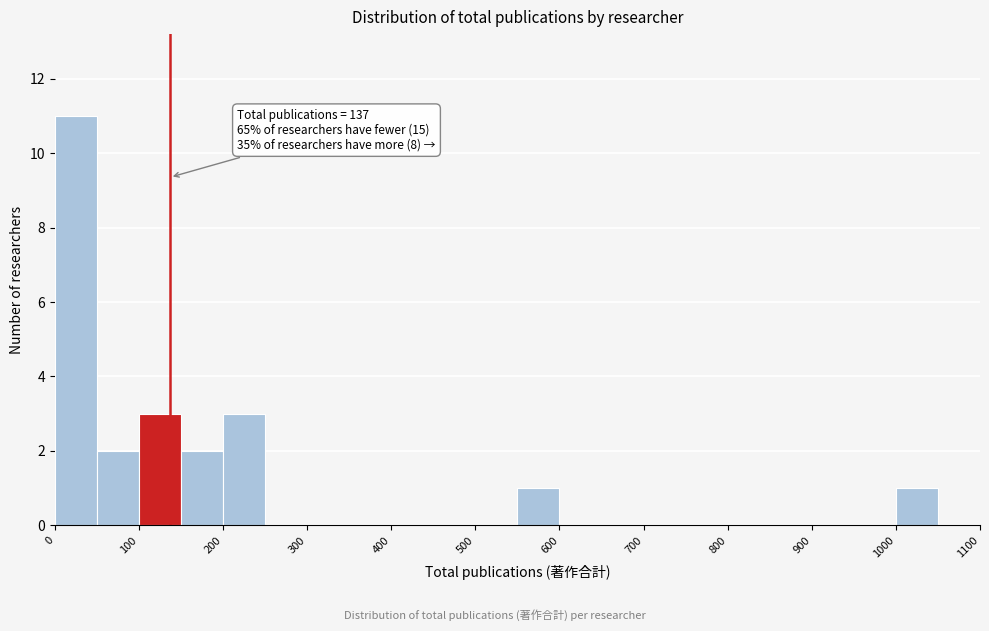

Which range on the x-axis has the tallest bar?

0 to 50